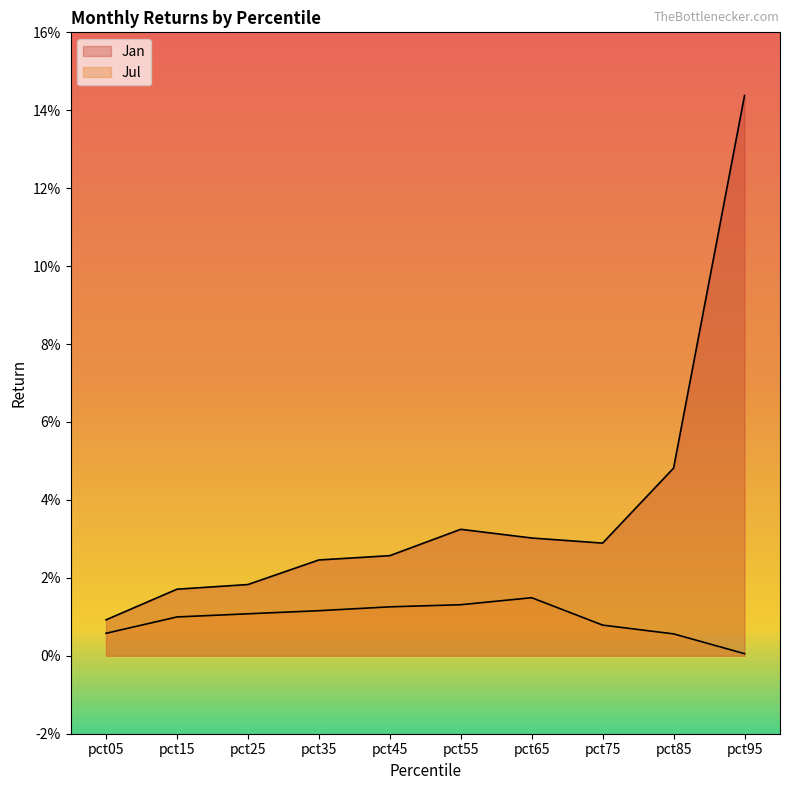

How many categories are shown in the chart?

10